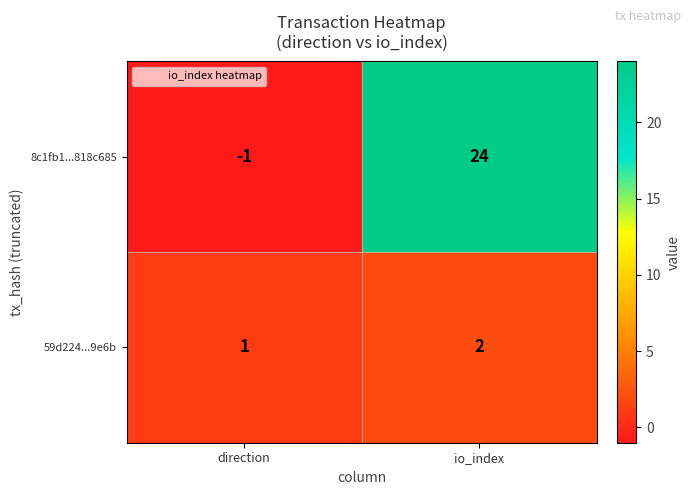

How many positive values does the 8c1fb1...818c685 series have?

1